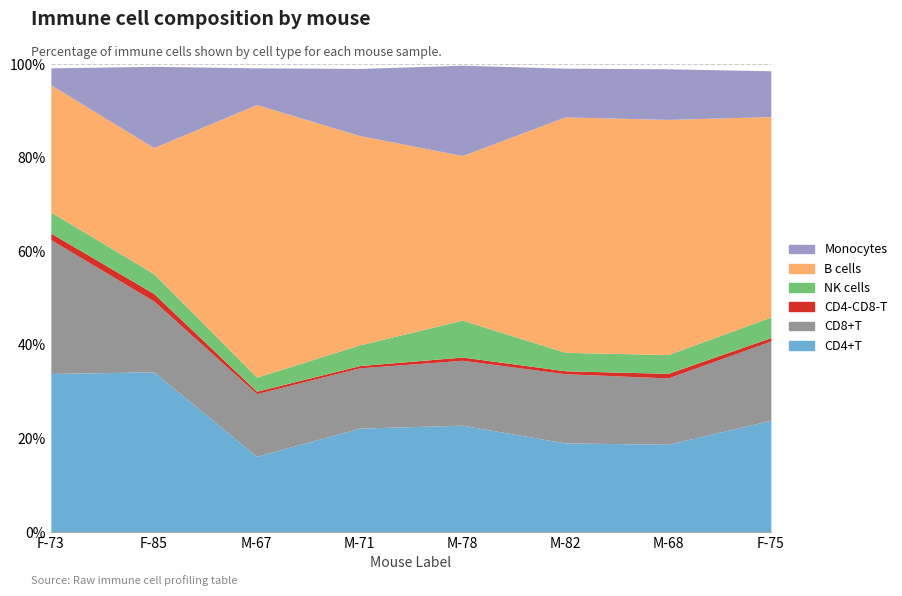

Between M-71 and F-73, which is larger?

F-73